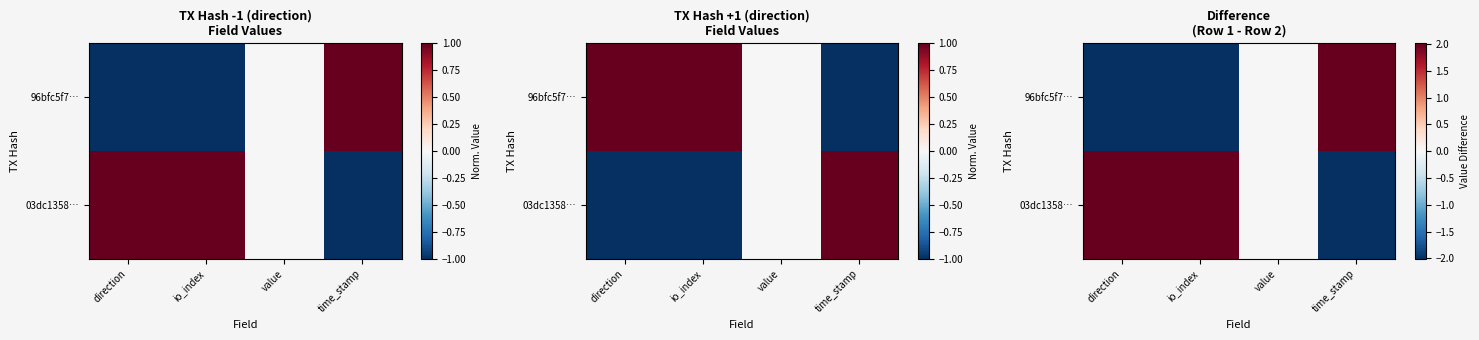

Which series changed the most between direction and time_stamp?

96bfc5f7…